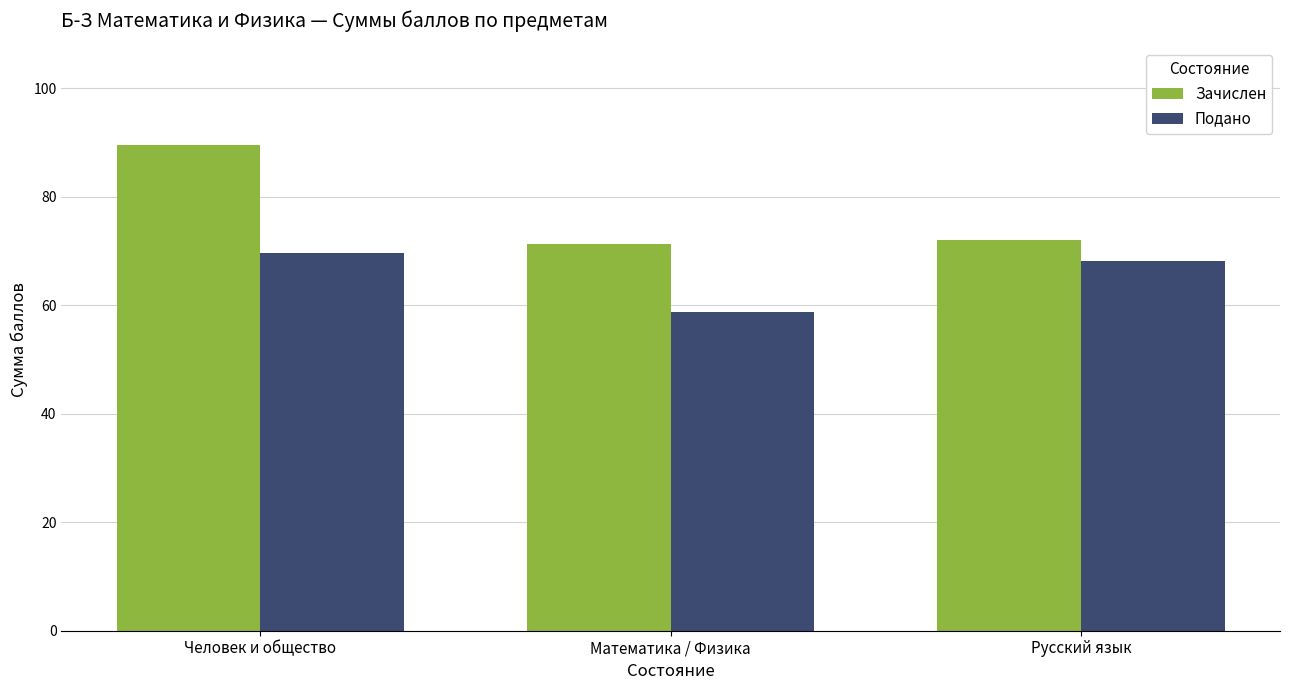

What is the difference between the highest and lowest values at Русский язык?

3.9